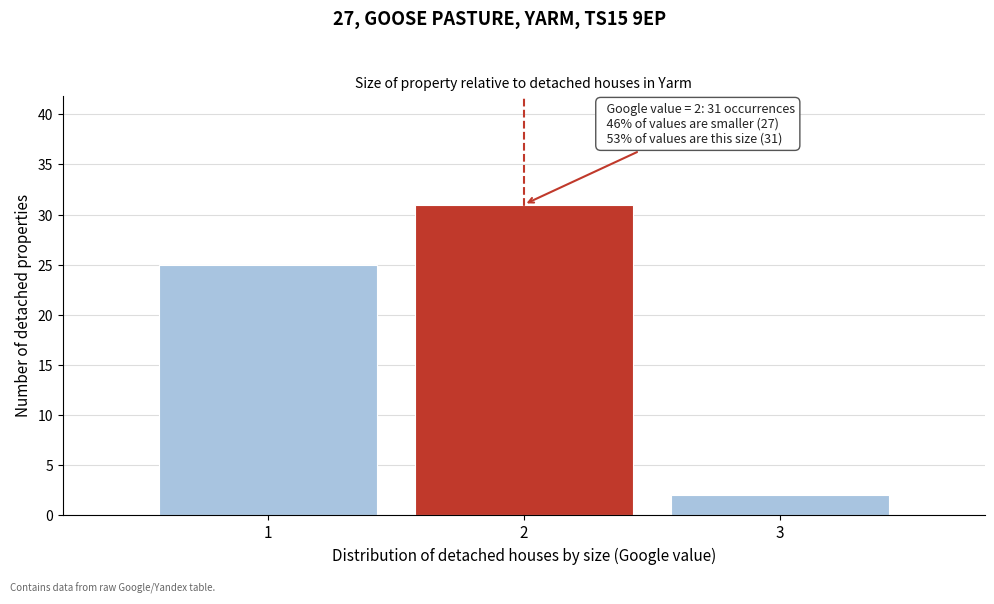

Over which range of the x-axis is the bar tallest?

1.5 to 2.5